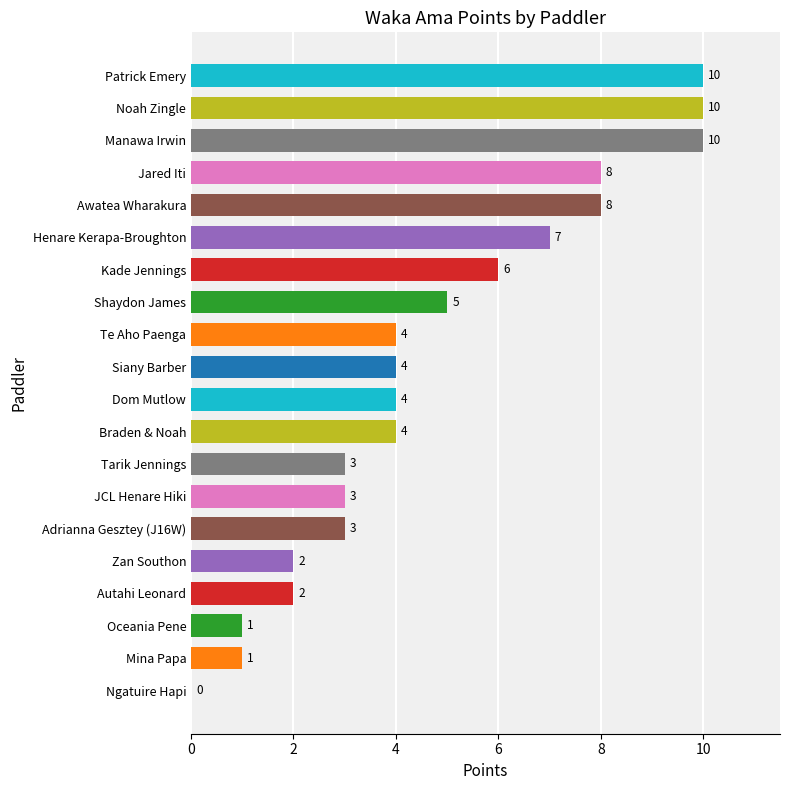

What is the sum of the values at Adrianna Gesztey (J16W) and Patrick Emery?

13